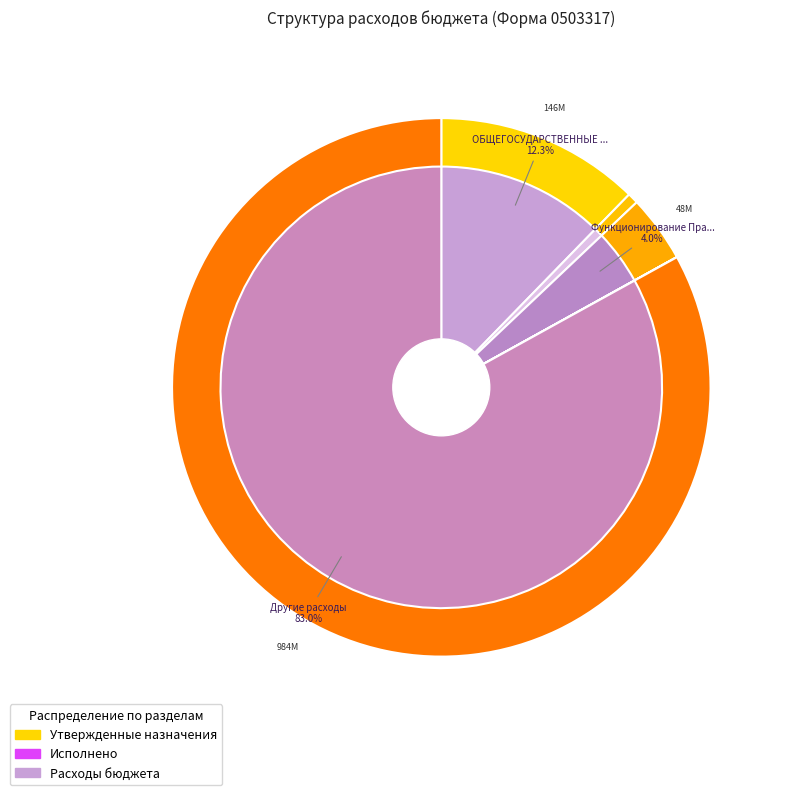

Which category has the smallest portion of the pie?

Судебная система